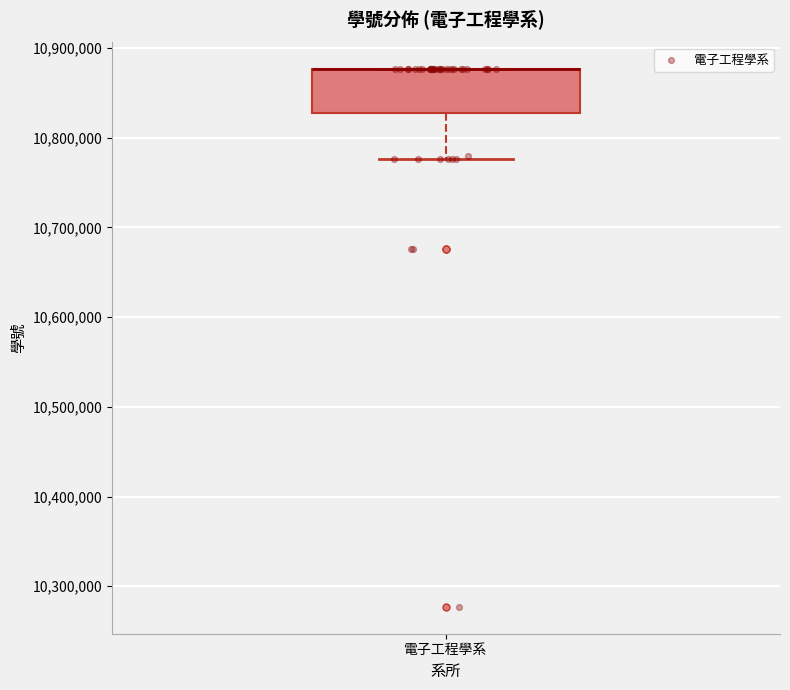

Where is the upper edge of the box for 電子工程學系 on the y-axis? The values are not printed on the chart, so give them approximately, as read against the axis.

10880000